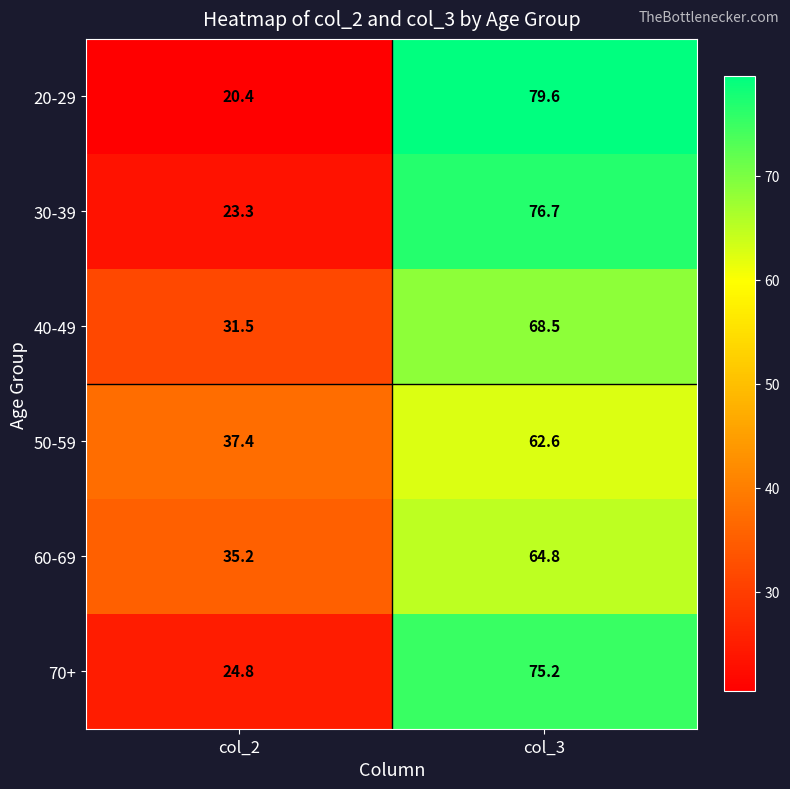

What value does the 40-49 series have at col_3?

68.5